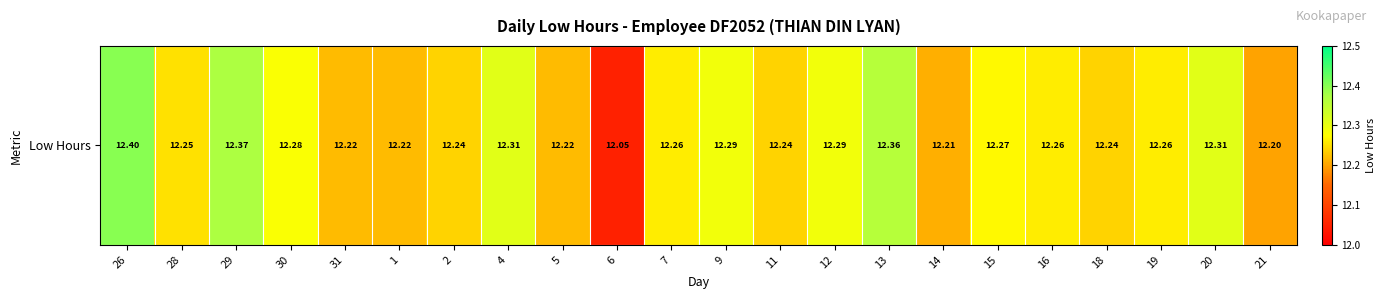

What is the average value?

12.3